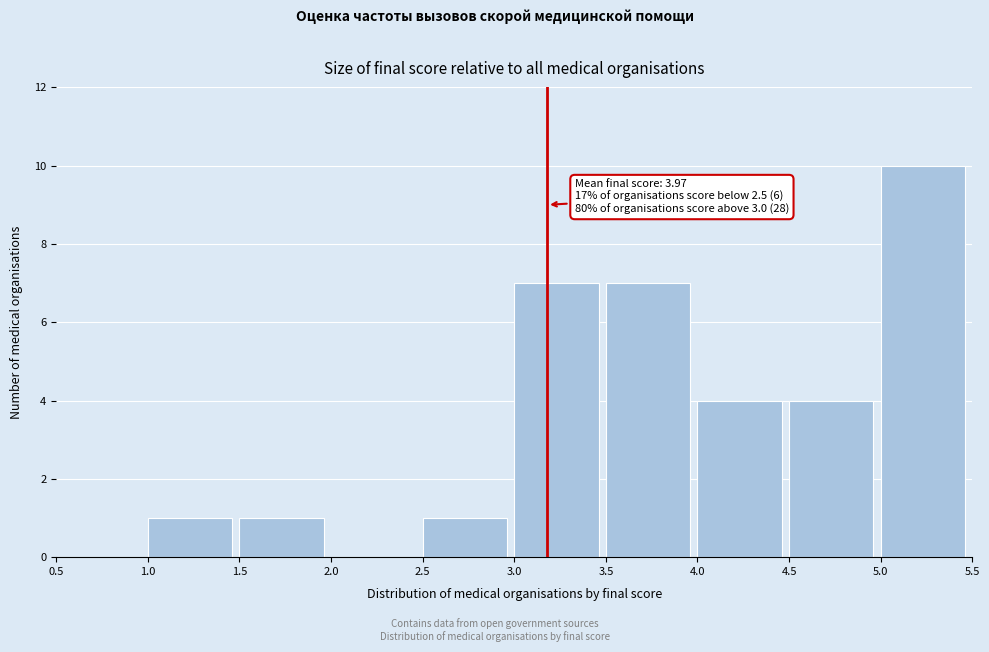

Over which range of the x-axis is the bar tallest?

5.0 to 5.5